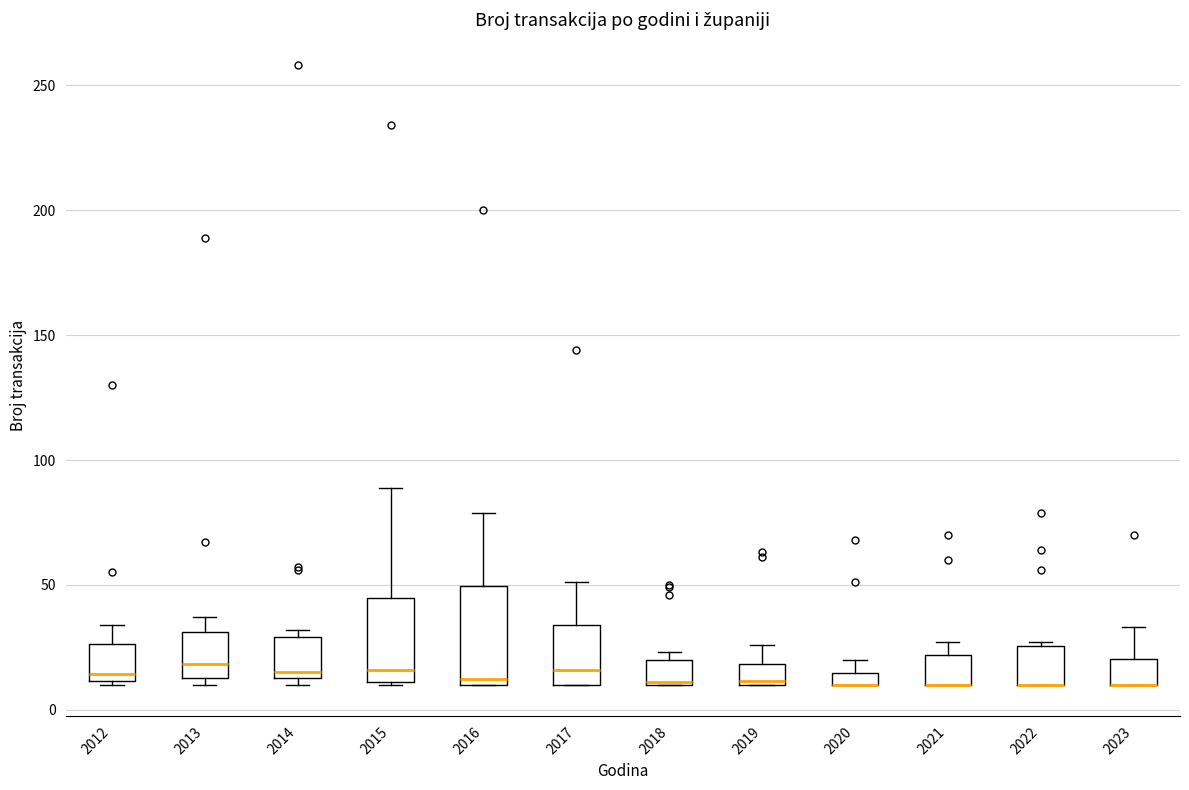

Comparing the boxes themselves (not the whiskers), which one is the tallest?

2016